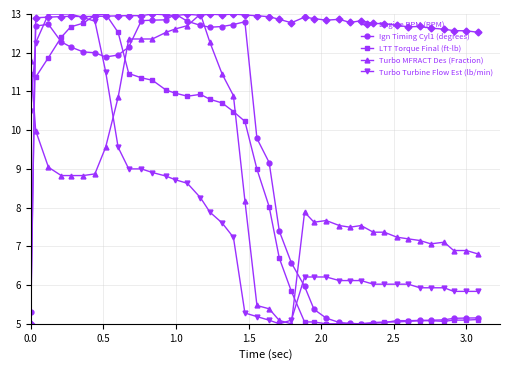

What are all the series names shown in the legend?

Engine RPM (RPM), Ign Timing Cyl1 (degrees), LTT Torque Final (ft-lb), Turbo MFRACT Des (Fraction), Turbo Turbine Flow Est (lb/min)